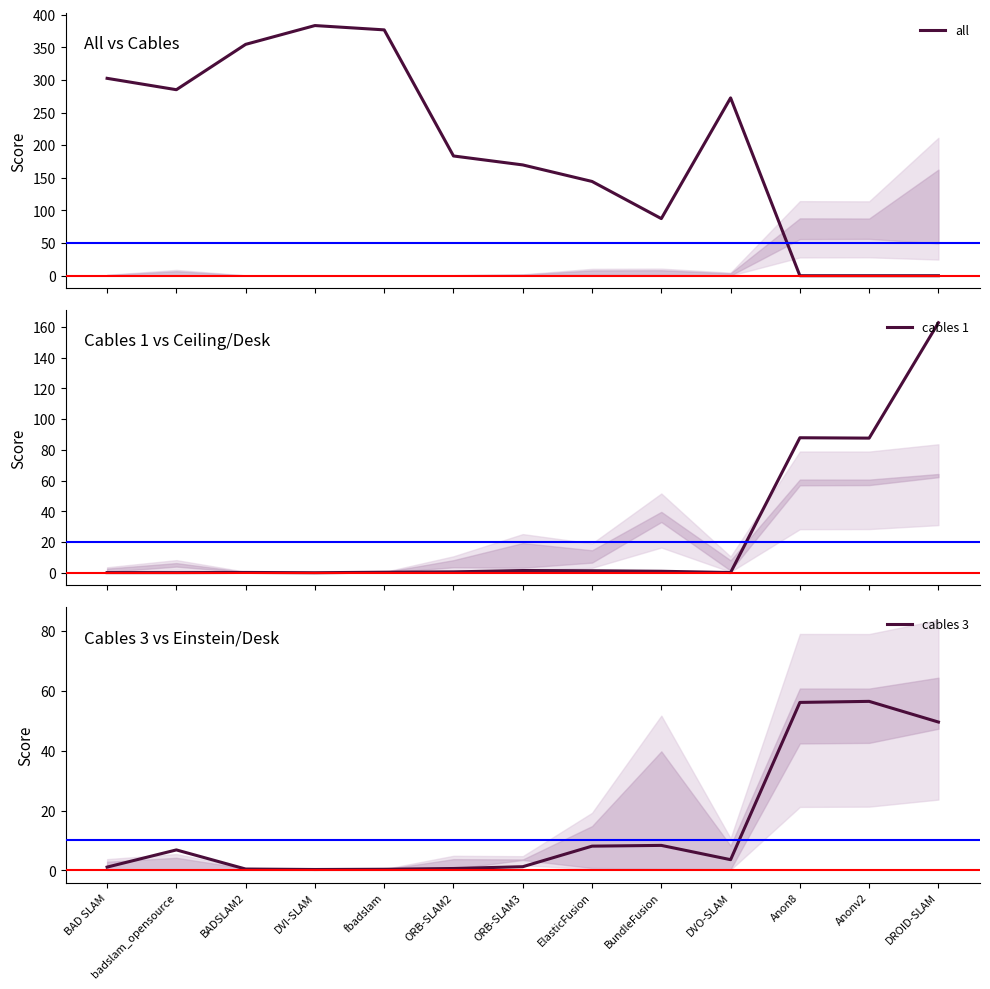

Between ORB-SLAM3 and DVO-SLAM, which series saw the biggest shift?

all